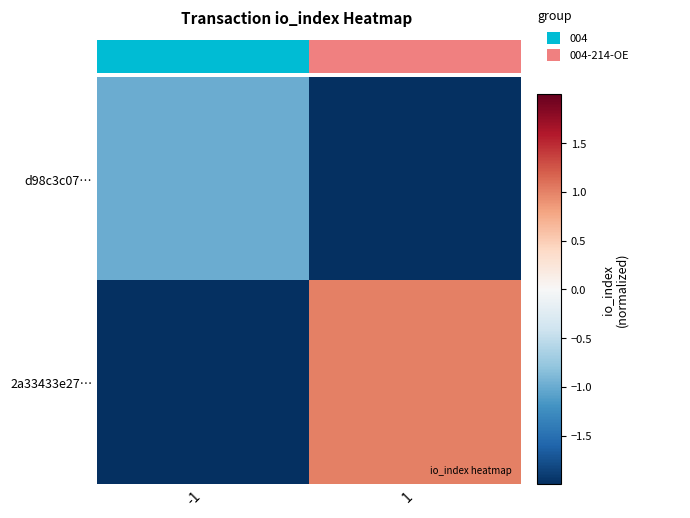

At which category is the sum across all series the highest?

1